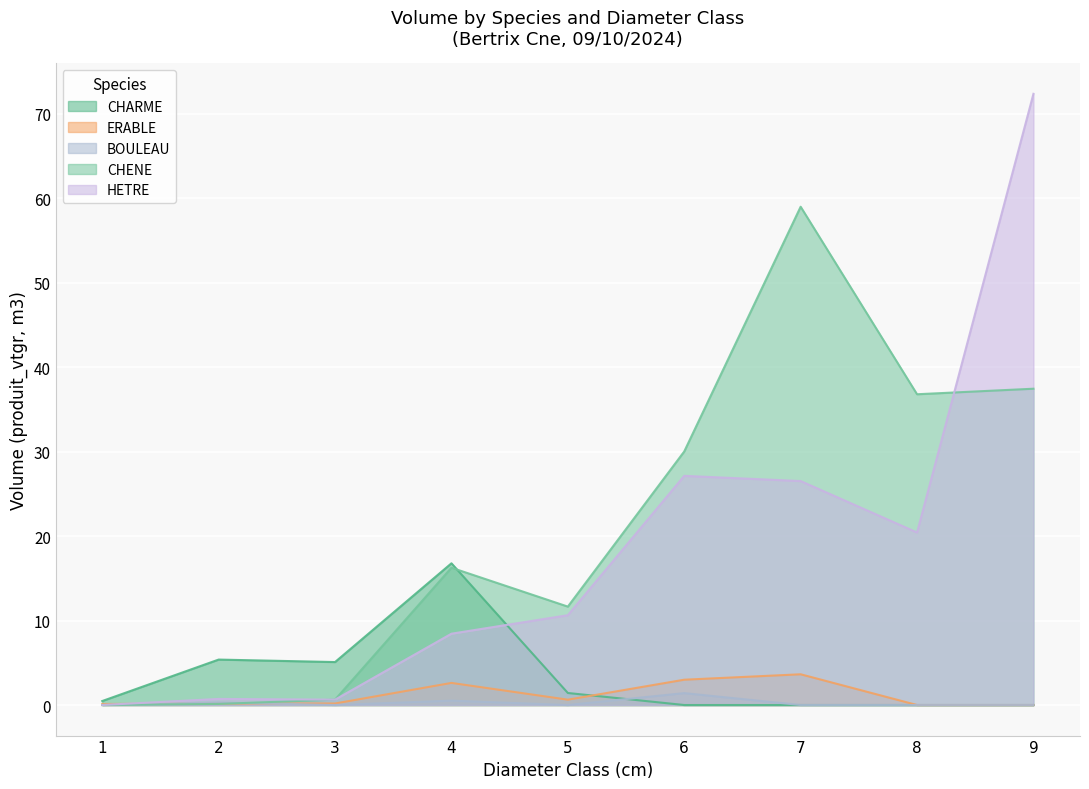

How many lines are shown in the chart?

5